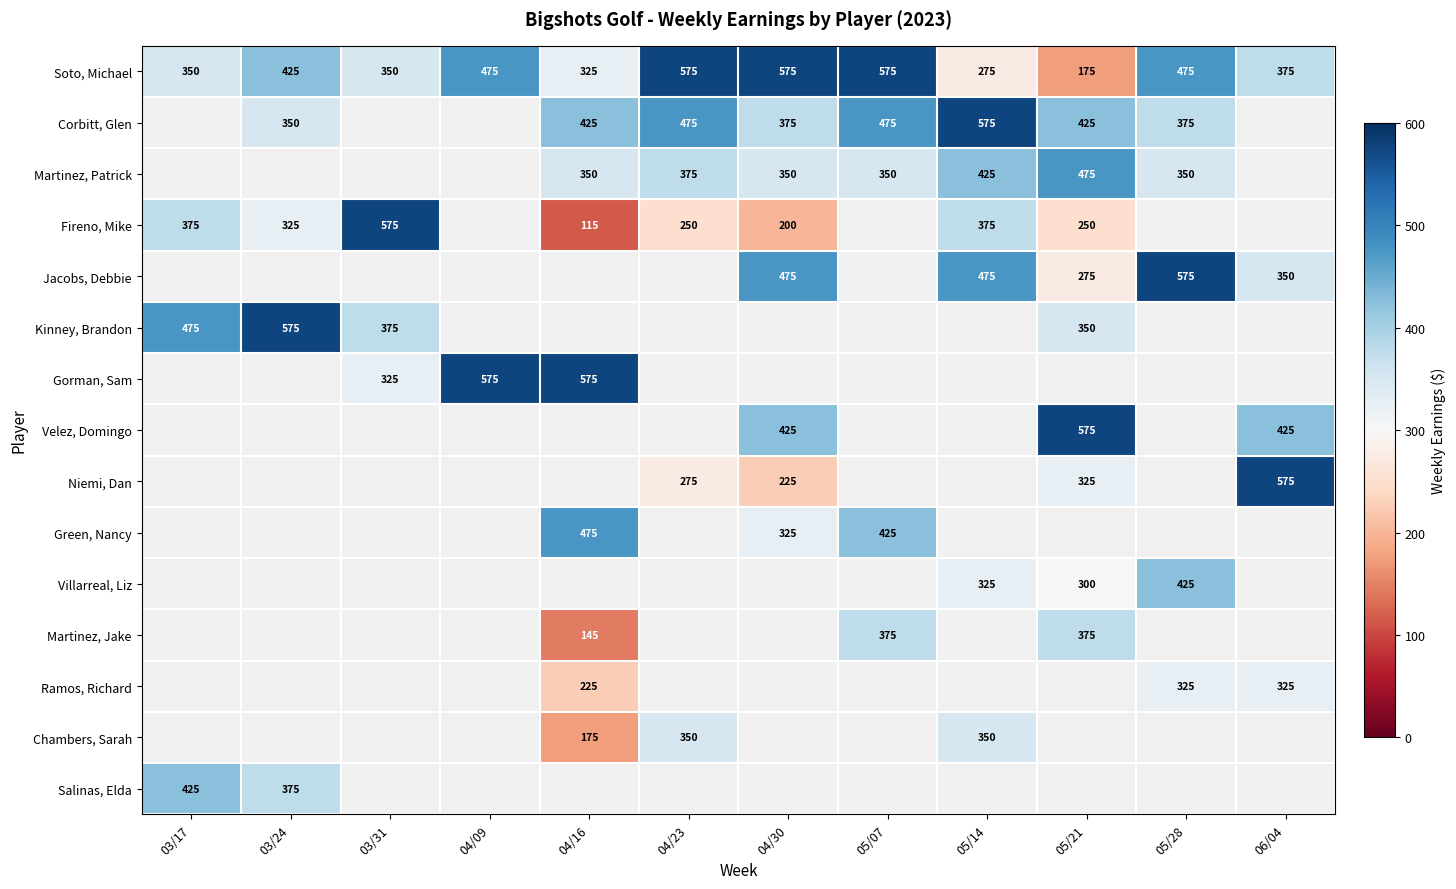

Count the number of categories in the chart.

12